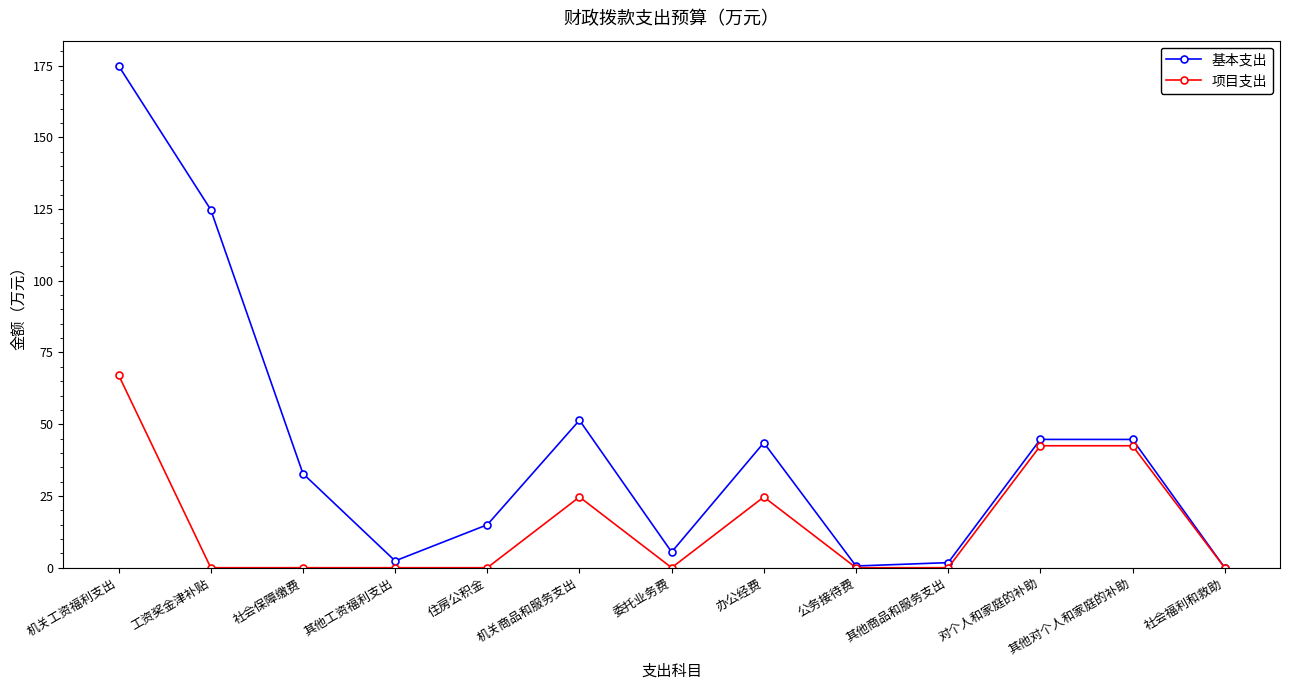

What is the difference between the highest and lowest values at 其他商品和服务支出?

1.8